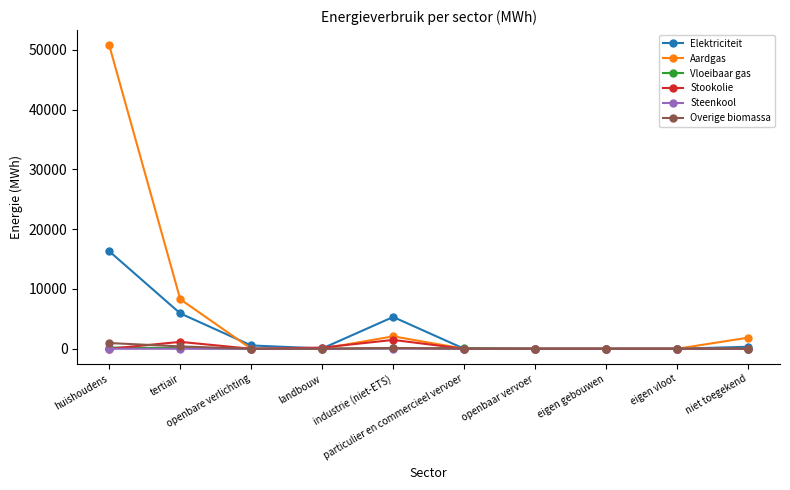

What is the maximum value for Elektriciteit?

16305.0